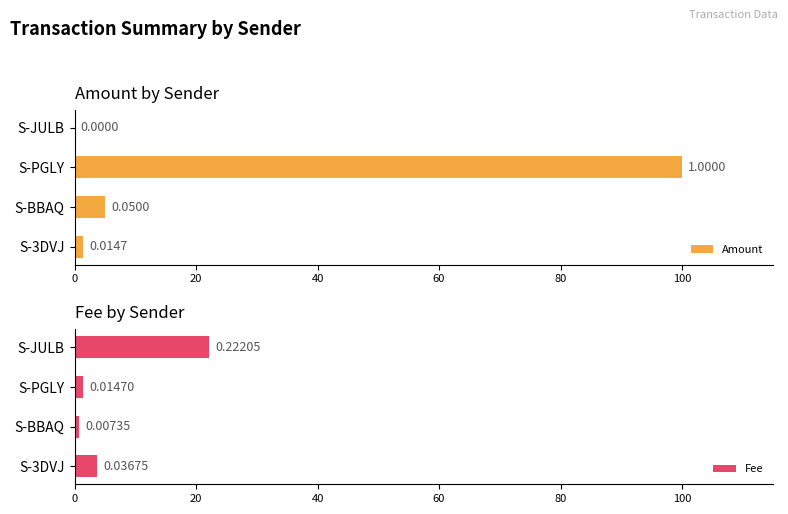

What is the difference between the second highest and minimum values in the Amount series?

5.0